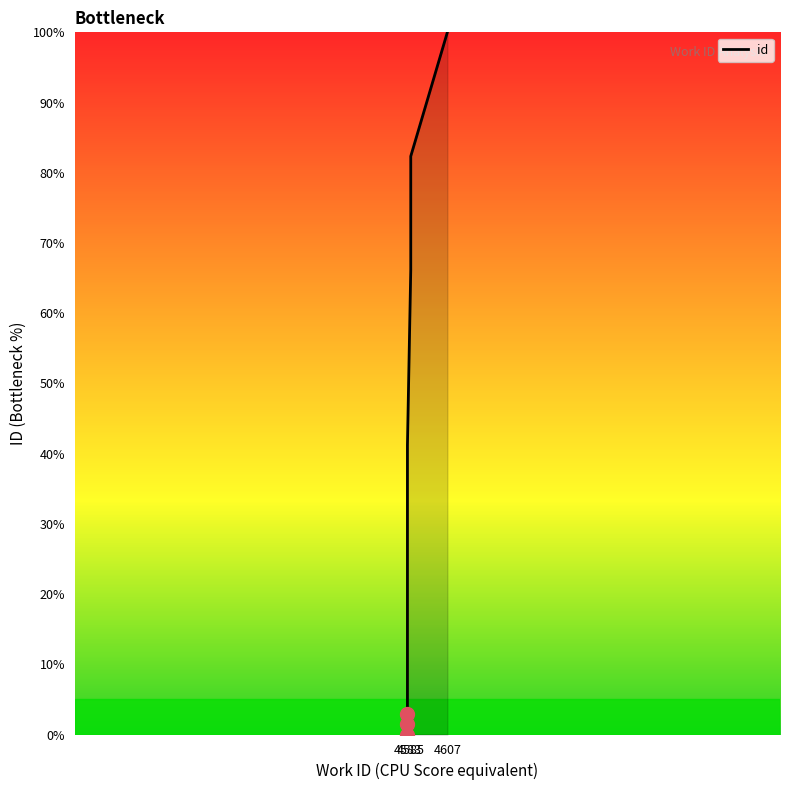

What is the label of the 2nd point from the left?

4585